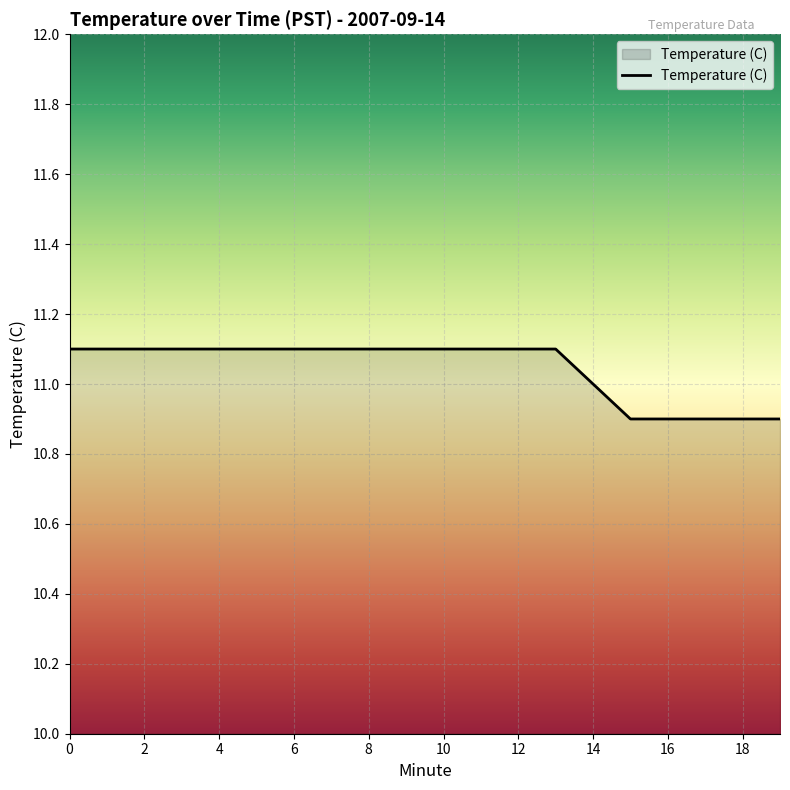

What is the minimum value shown in the chart?

10.9